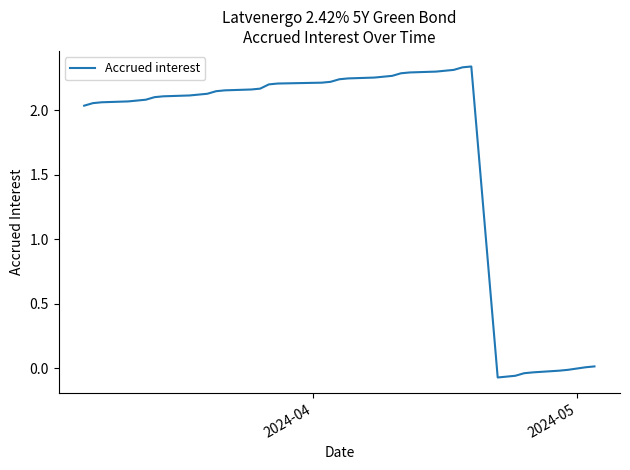

What is the average value?

1.7